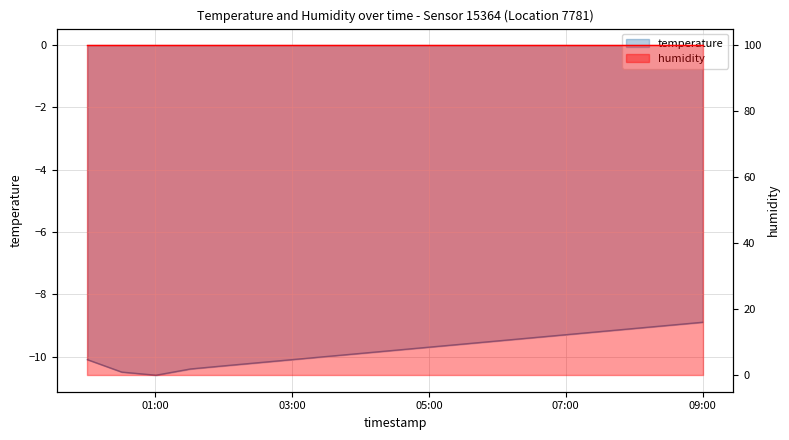

What is the change in value from 03:00 to 07:30?

+0.9